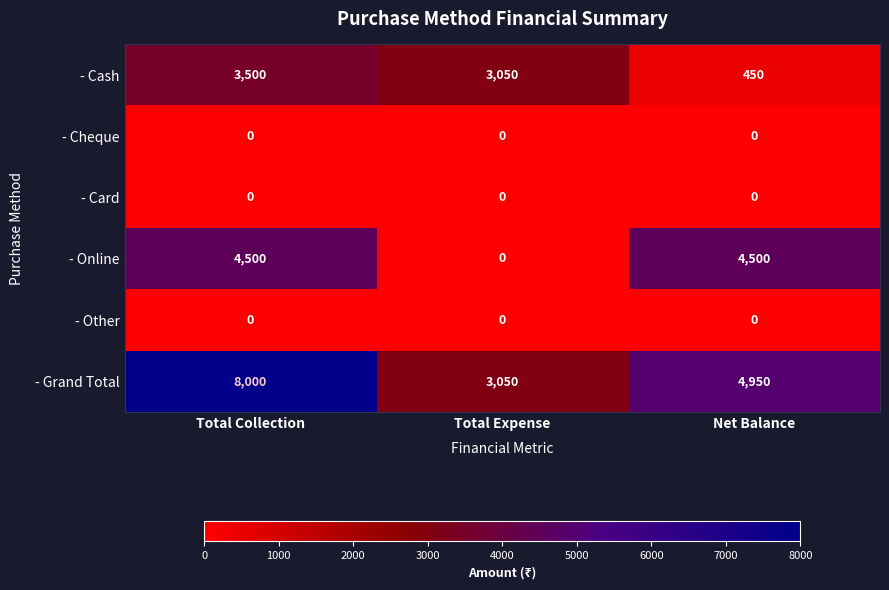

What is the difference between the highest and lowest values at Total Expense?

3050